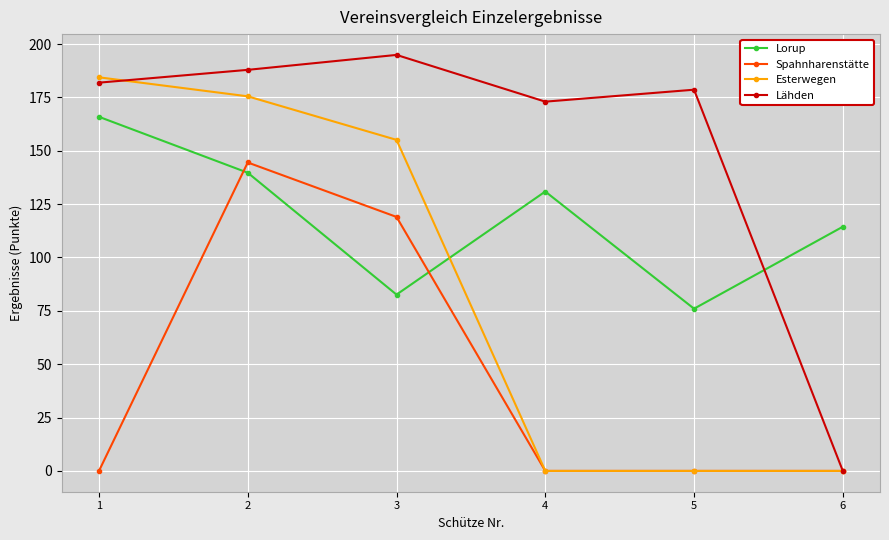

How many data points in Lähden are above 181?

3